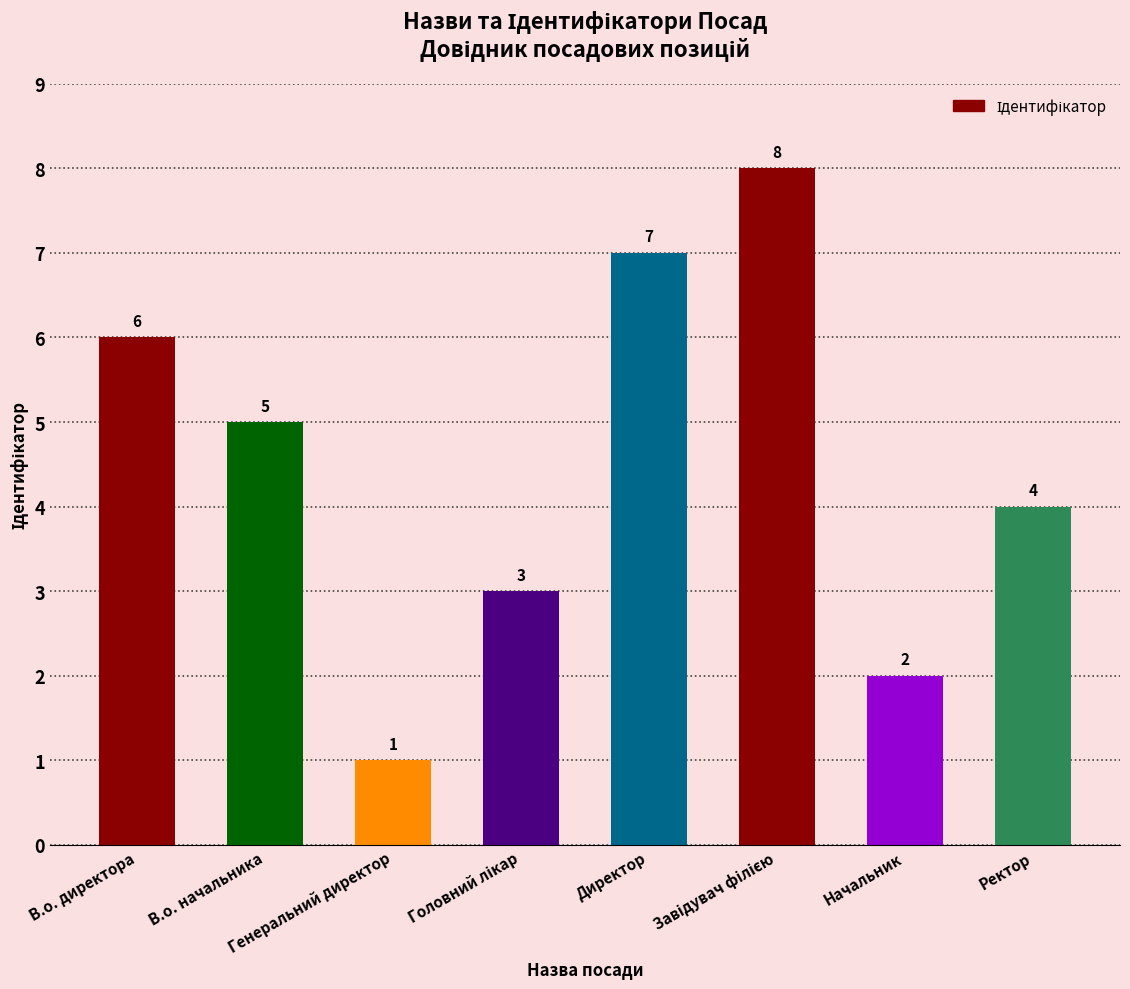

What is the difference between the maximum and minimum values?

7